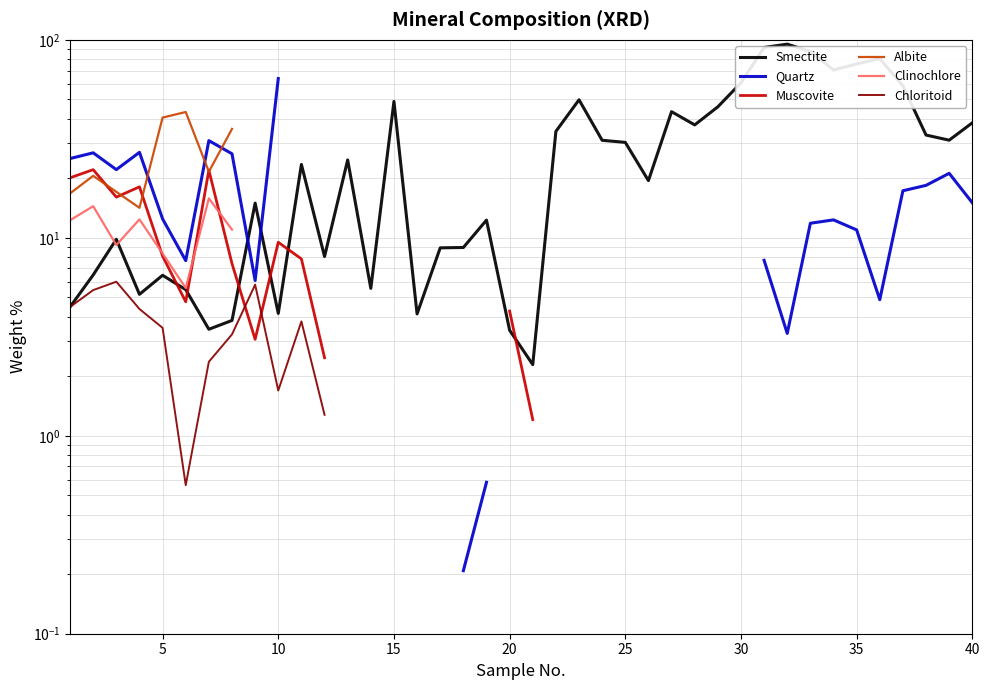

How many lines are shown in the chart?

6